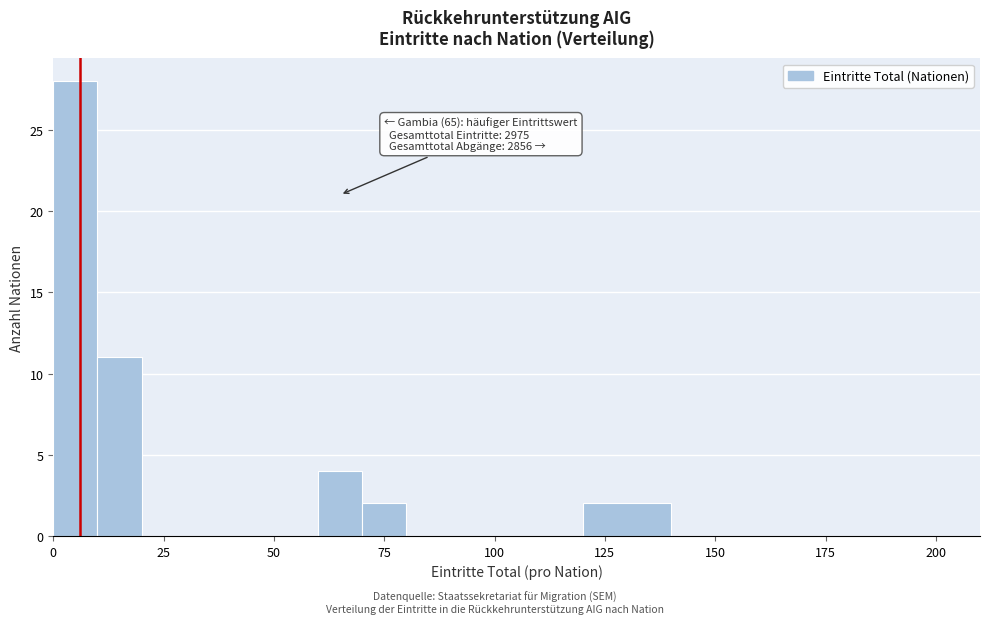

Read against the x-axis, roughly where is the centre of the tallest bar?

5